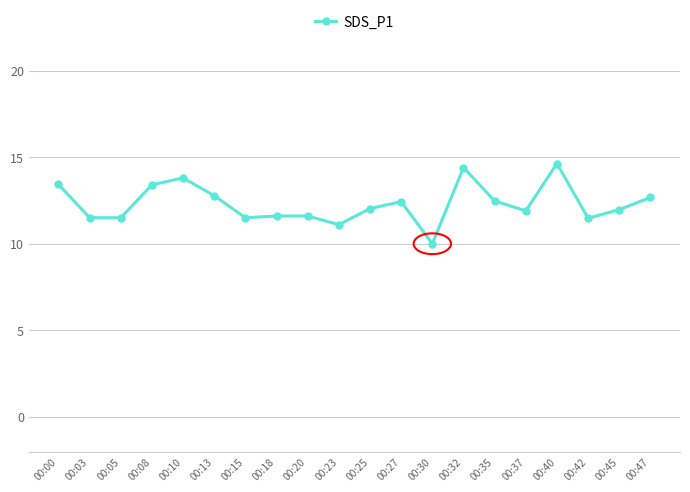

What is the average value?

12.3